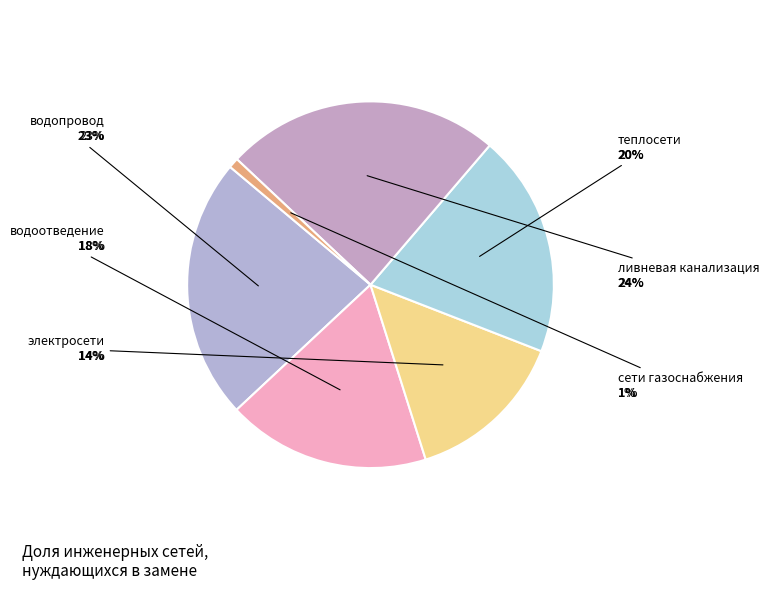

How many segments does this pie chart have?

6